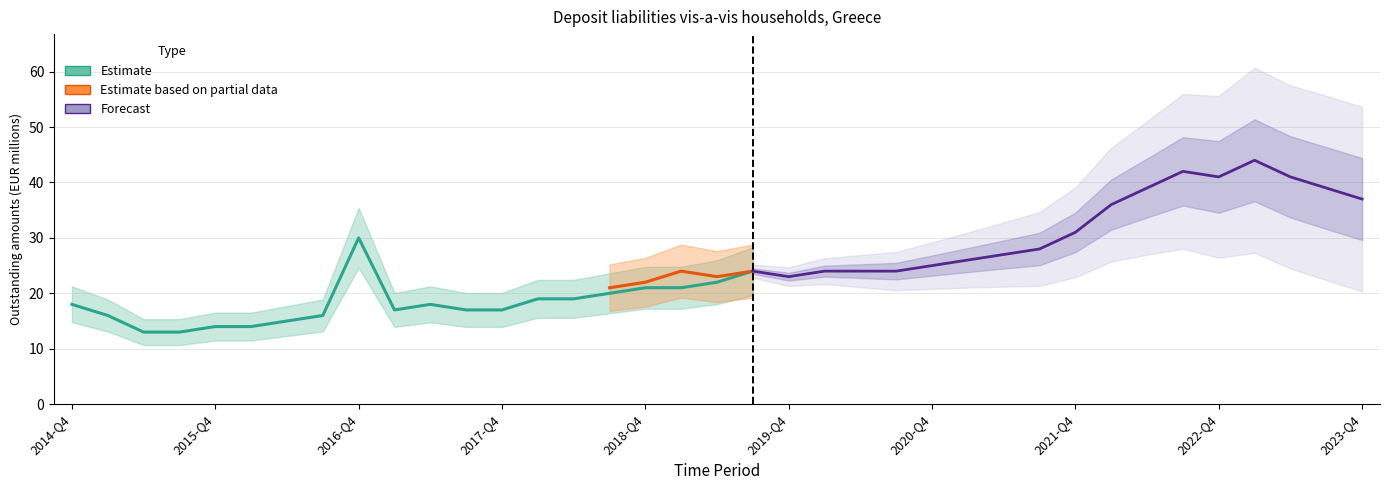

How many points are higher than both their immediate neighbors (excluding endpoints)?

2